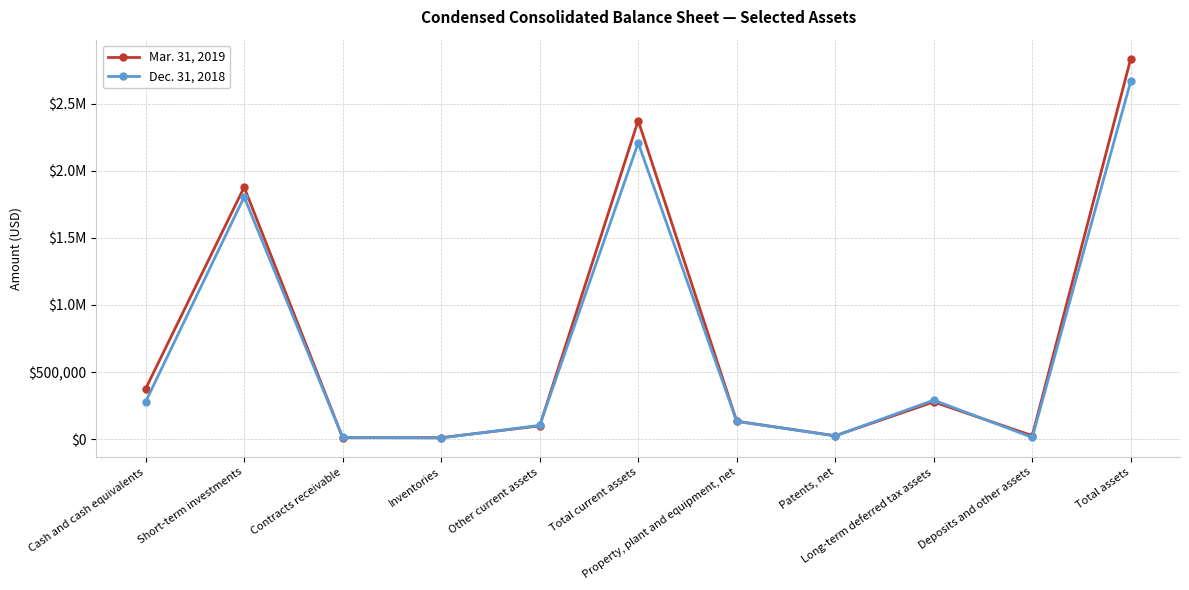

Is this an area chart (filled region under the line)?

No